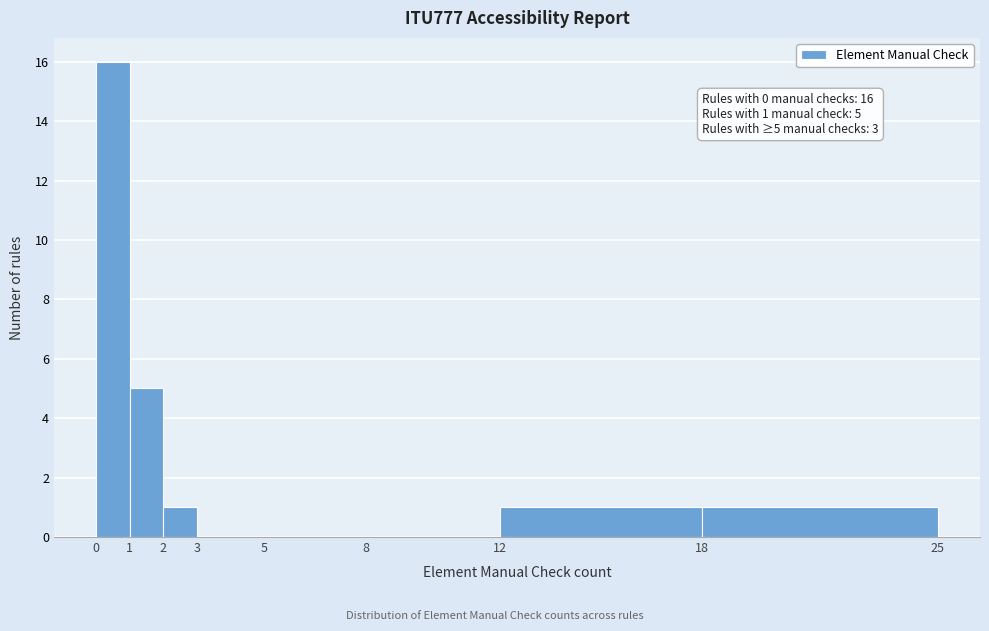

Over which range of the x-axis is the bar tallest?

0 to 1